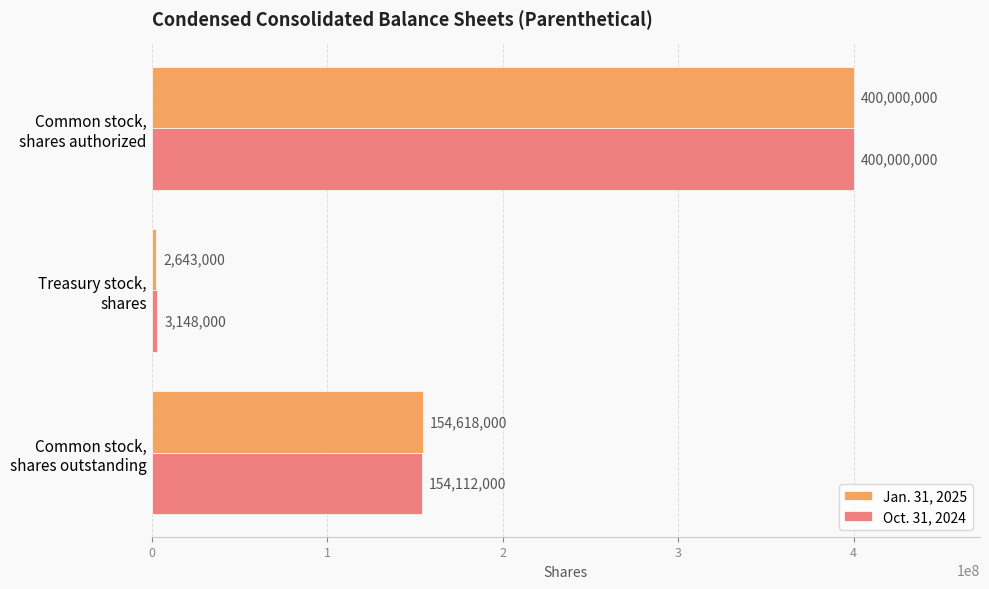

Which series has the largest range (max minus min)?

Jan. 31, 2025